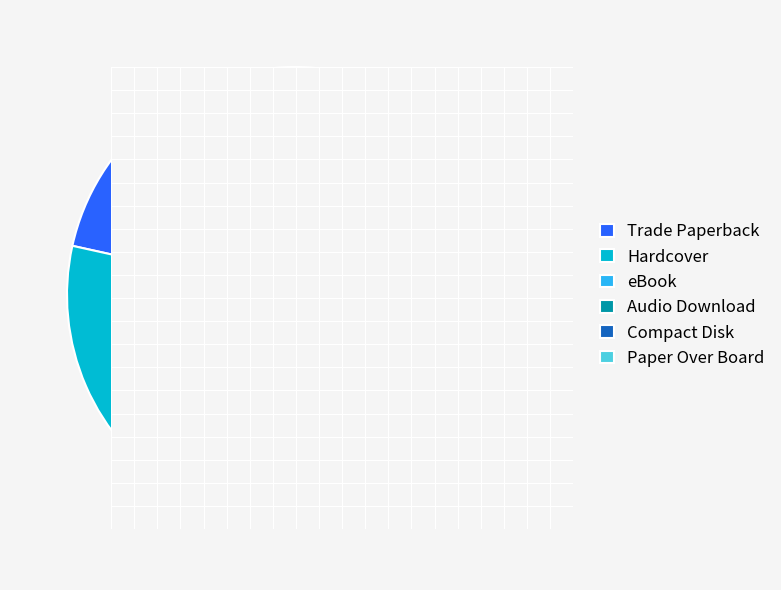

Does any single category account for the majority?

No